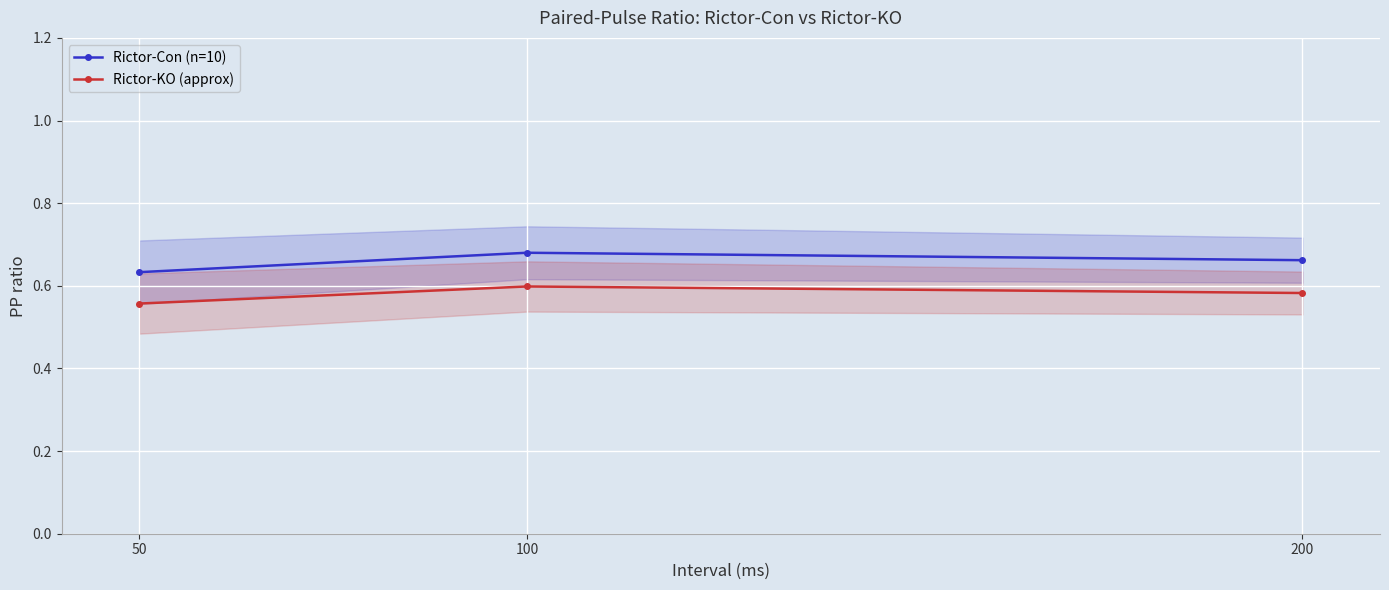

The Rictor-Con (n=10) series shows 1.1 at 200. True or false?

False